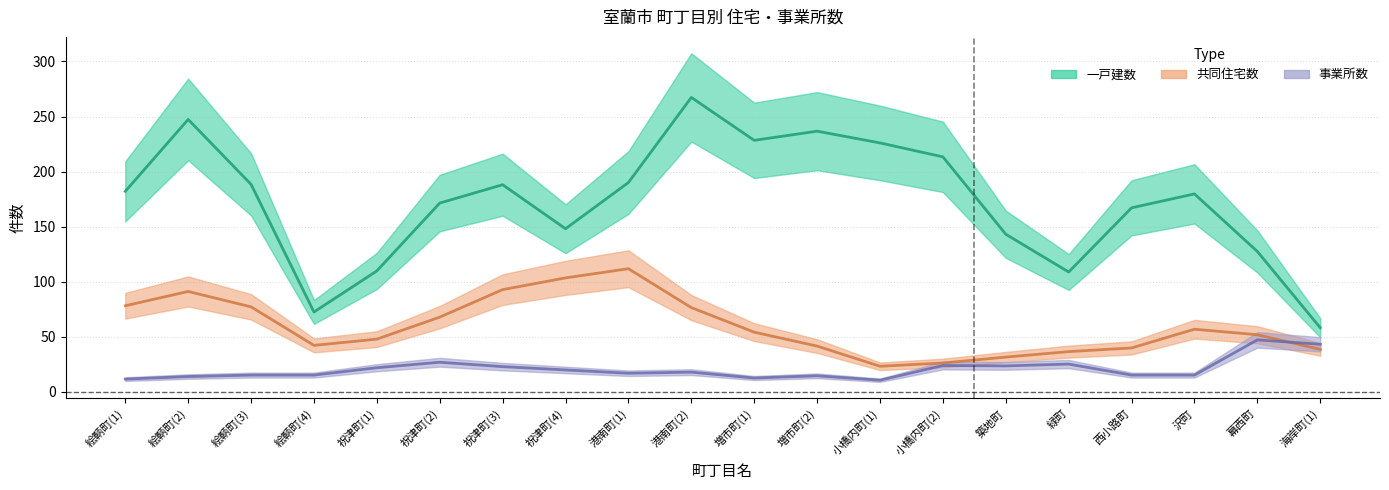

What is the sum of all 一戸建数 values?

3515